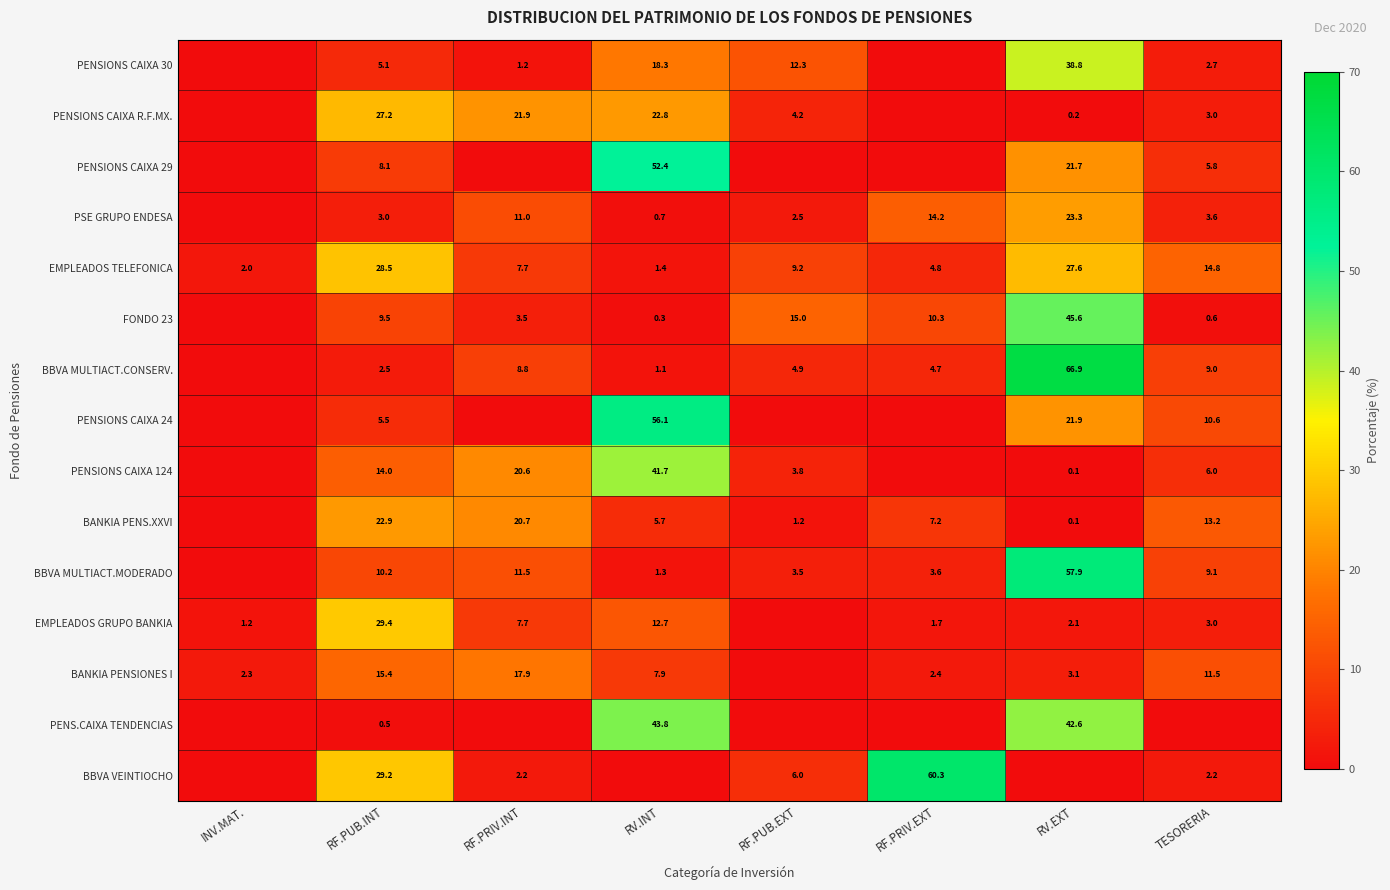

At which category is the sum across all series the highest?

RV.EXT